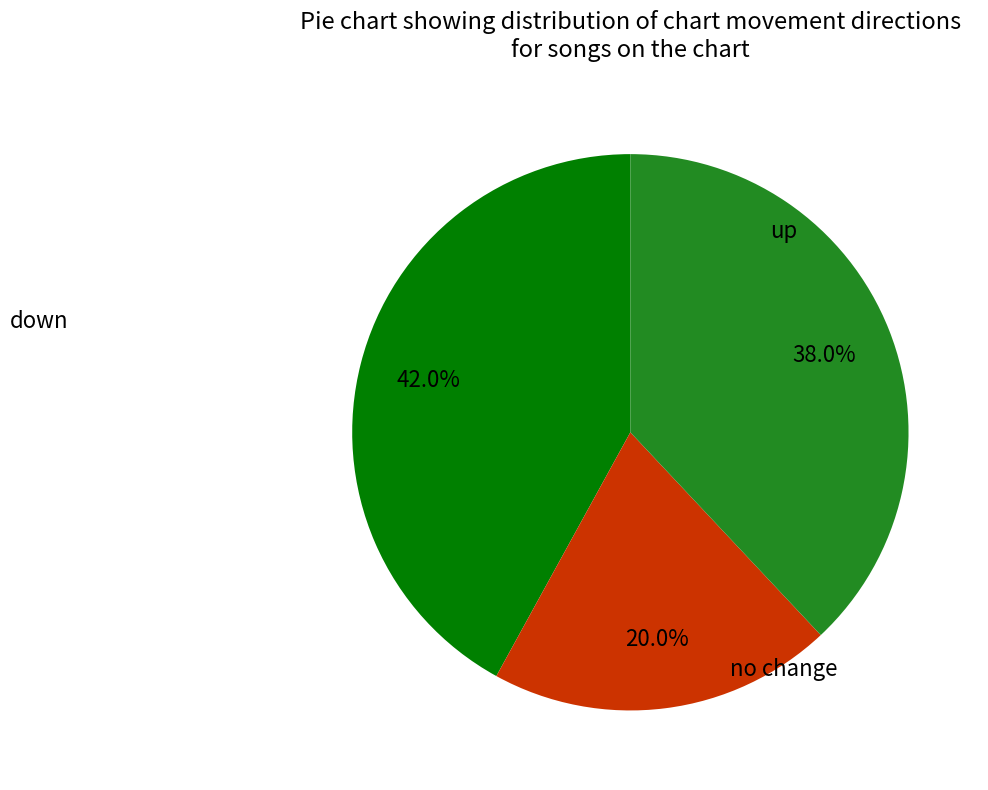

Is there any slice that represents more than half of the pie?

No